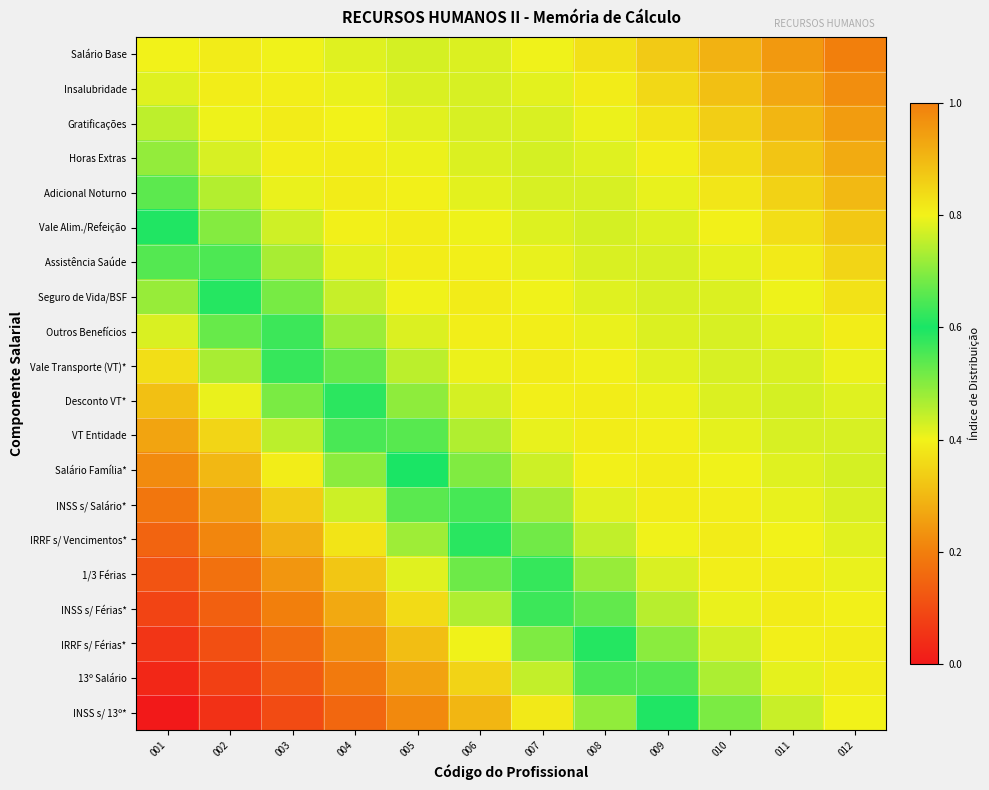

List the series in order of their peak value, highest first.

Salário Base, Insalubridade, Gratificações, Horas Extras, Adicional Noturno, Vale Alim./Refeição, Assistência Saúde, Seguro de Vida/BSF, Vale Transporte (VT)*, IRRF s/ Vencimentos*, INSS s/ Férias*, Outros Benefícios, Salário Família*, VT Entidade, 13º Salário, IRRF s/ Férias*, Desconto VT*, INSS s/ Salário*, 1/3 Férias, INSS s/ 13º*